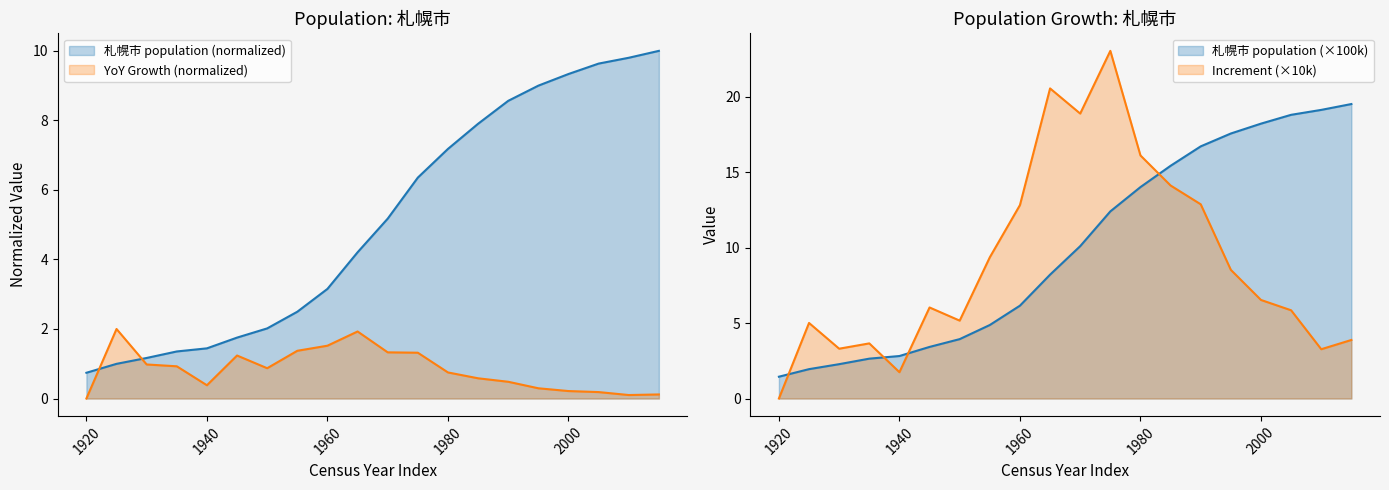

Which has a higher value, 1985 or 1955?

1985